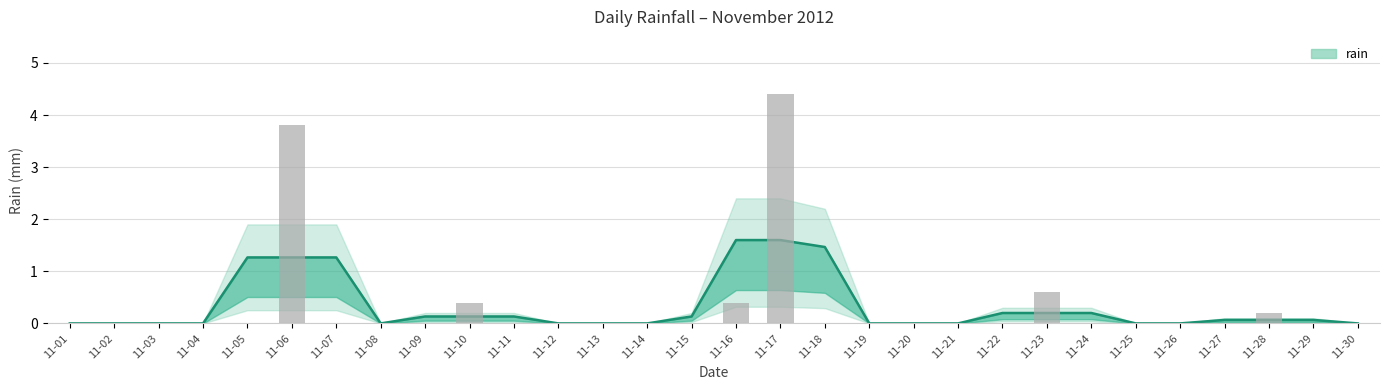

At which category does the chart reach its peak across all series?

11-17